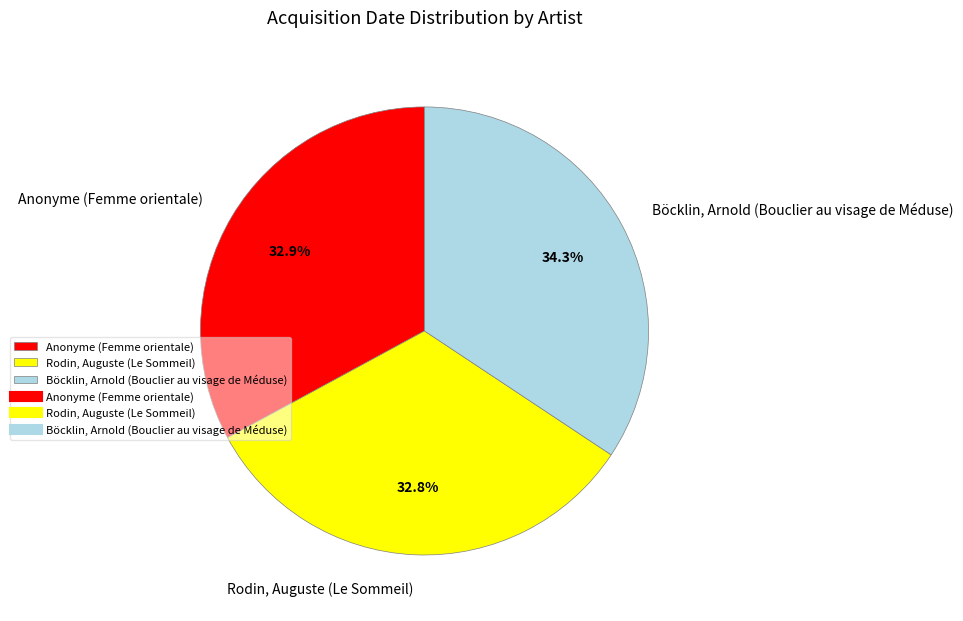

Is it true that Rodin, Auguste (Le Sommeil) is 27% of the pie?

False